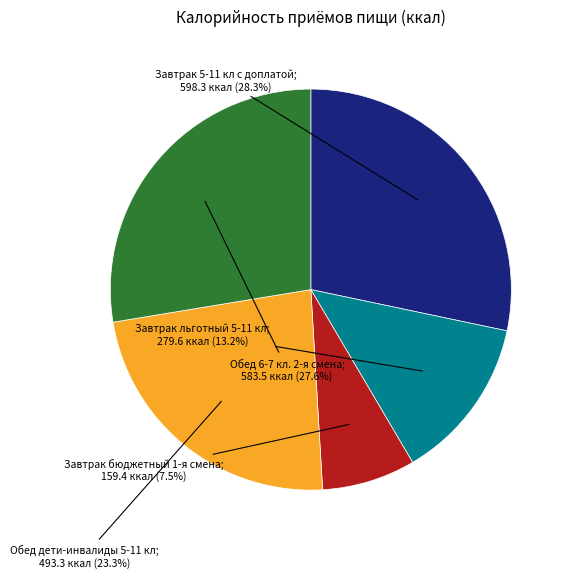

Is there any slice that represents more than half of the pie?

No